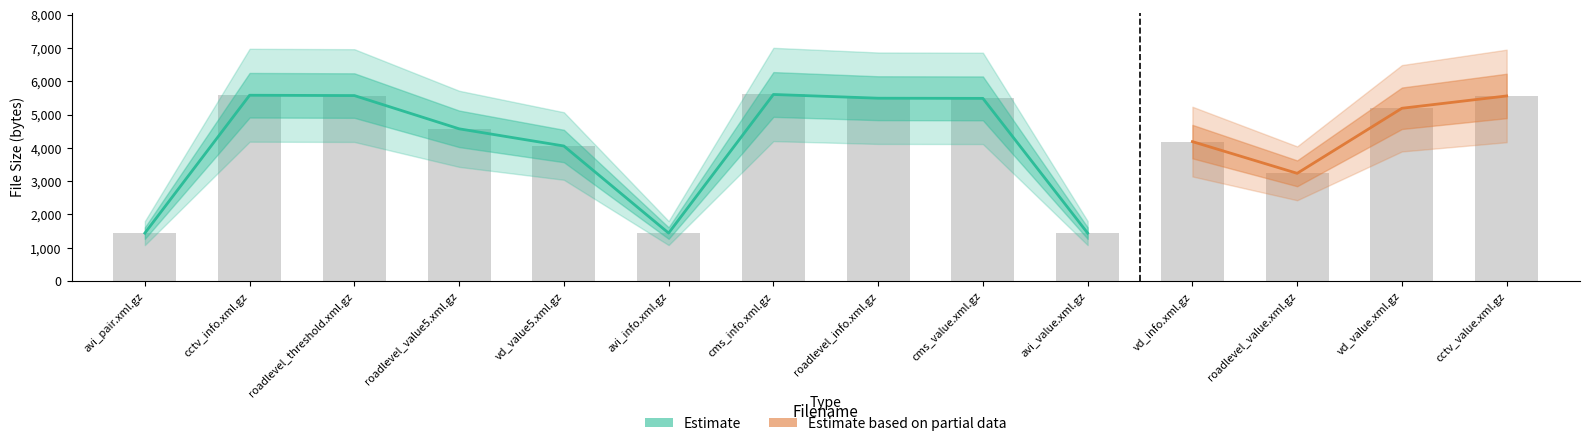

Which series has the largest range (max minus min)?

Estimate